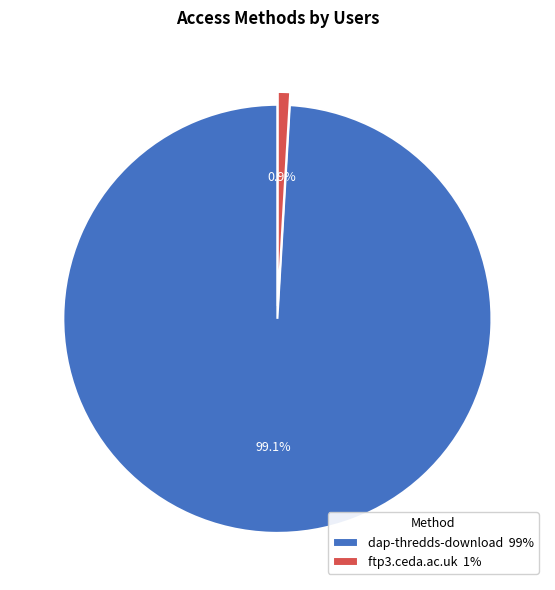

To the nearest percent, what is the difference between the dap-thredds-download and ftp3.ceda.ac.uk slice percentages?

98%